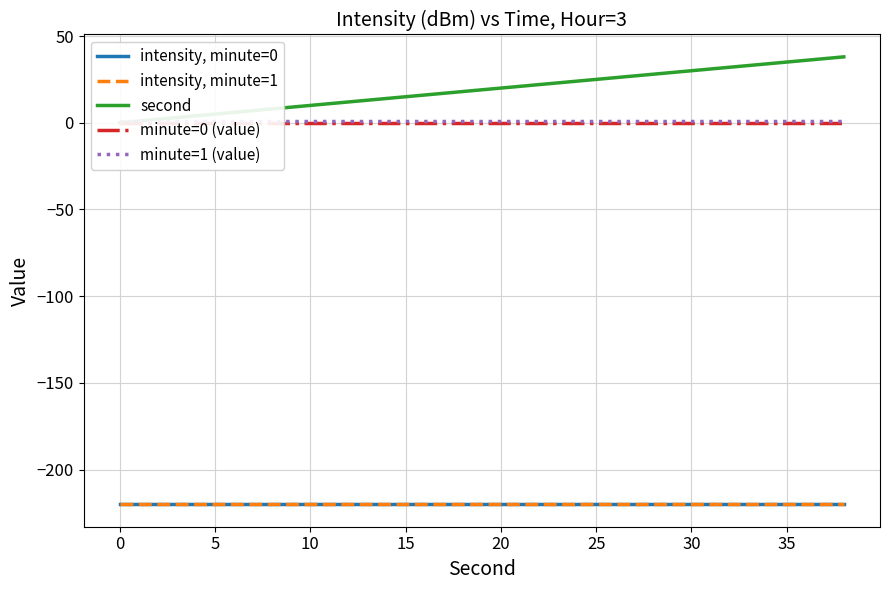

True or false: minute=0 (value) and minute=1 (value) cross at least once.

False